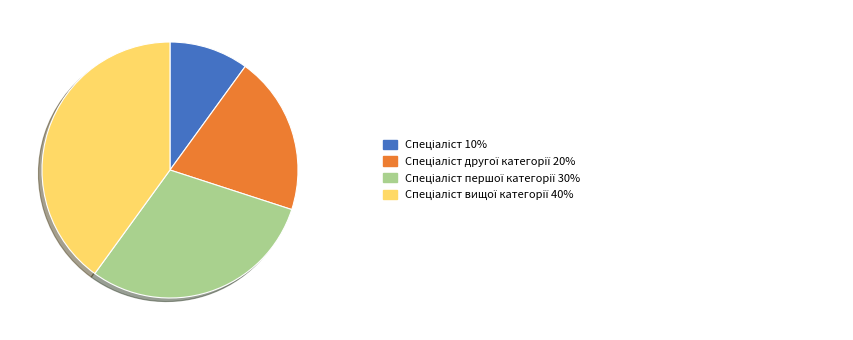

Is there a majority slice in this chart?

No